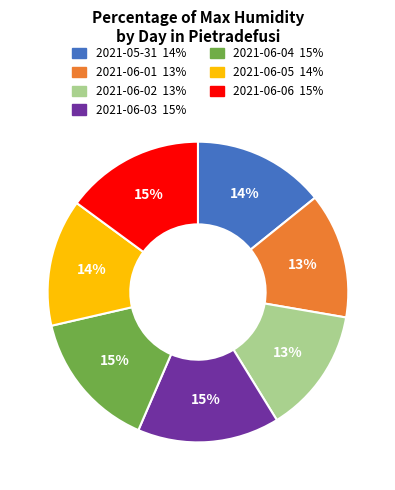

To the nearest percent, what portion does 2021-06-02 represent?

13%